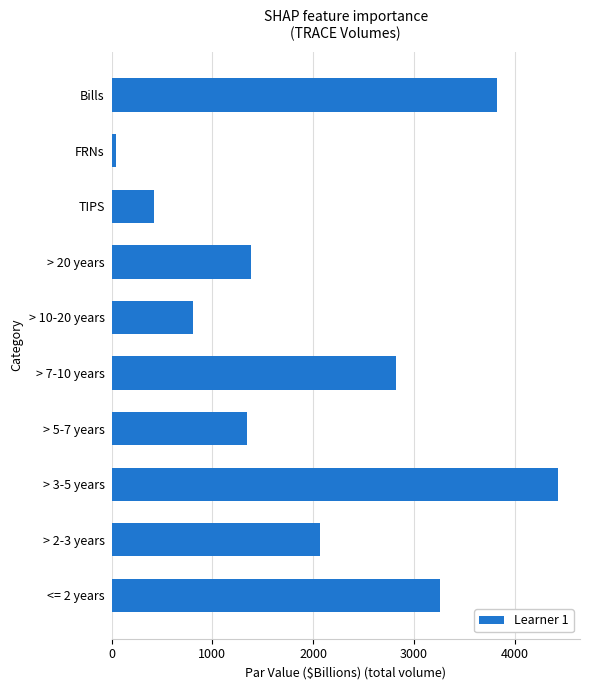

Reading bottom to top, list all the values displayed in this chart.

3256.1	2067.5	4424.0	1339.4	2822.2	806.2	1385.7	422.6	43.8	3820.6